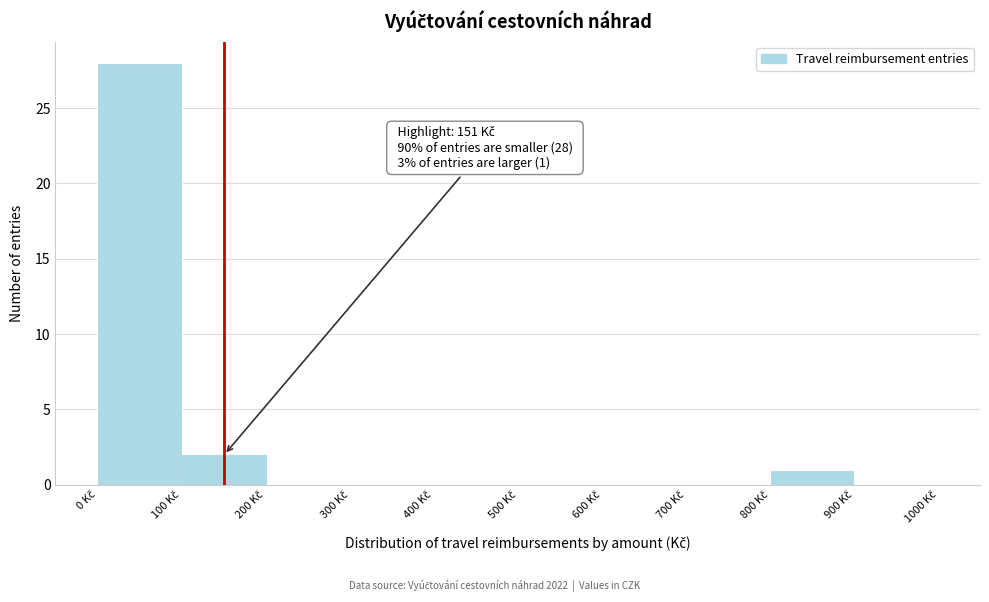

Over which range of the x-axis is the bar tallest?

0 to 100